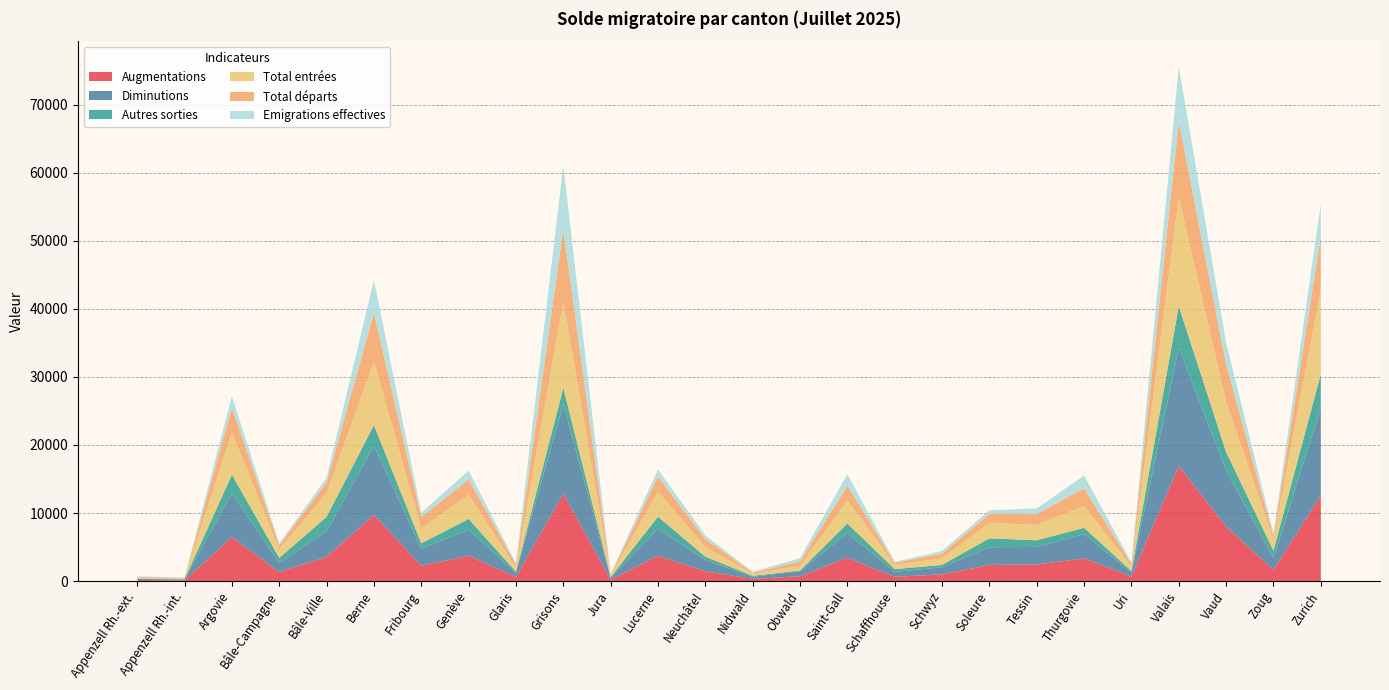

Reading left to right, what are all the values shown in this chart?

Augmentations: Appenzell Rh.-ext.=154	Appenzell Rh.-int.=114	Argovie=6470	Bâle-Campagne=1345	Bâle-Ville=3566	Berne=9745	Fribourg=2265	Genève=3725	Glaris=609	Grisons=12866	Jura=221	Lucerne=3729	Neuchâtel=1436	Nidwald=328	Obwald=719	Saint-Gall=3440	Schaffhouse=637	Schwyz=990	Soleure=2376	Tessin=2445	Thurgovie=3347	Uri=666	Valais=16932	Vaud=8017	Zoug=1636	Zurich=12616
Diminutions: Appenzell Rh.-ext.=169	Appenzell Rh.-int.=119	Argovie=6422	Bâle-Campagne=1332	Bâle-Ville=3749	Berne=10160	Fribourg=2481	Genève=3821	Glaris=611	Grisons=13128	Jura=270	Lucerne=3987	Neuchâtel=1675	Nidwald=310	Obwald=732	Saint-Gall=3615	Schaffhouse=720	Schwyz=1039	Soleure=2599	Tessin=2571	Thurgovie=3549	Uri=602	Valais=17329	Vaud=8229	Zoug=1689	Zurich=12819
Autres sorties: Appenzell Rh.-ext.=63	Appenzell Rh.-int.=40	Argovie=2743	Bâle-Campagne=738	Bâle-Ville=2120	Berne=3013	Fribourg=798	Genève=1576	Glaris=164	Grisons=2410	Jura=118	Lucerne=1750	Neuchâtel=479	Nidwald=139	Obwald=104	Saint-Gall=1406	Schaffhouse=404	Schwyz=346	Soleure=1305	Tessin=985	Thurgovie=931	Uri=212	Valais=6124	Vaud=2704	Zoug=1134	Zurich=4984
Total entrées: Appenzell Rh.-ext.=150	Appenzell Rh.-int.=112	Argovie=6177	Bâle-Campagne=1267	Bâle-Ville=3474	Berne=9340	Fribourg=2193	Genève=3573	Glaris=584	Grisons=12603	Jura=202	Lucerne=3638	Neuchâtel=1389	Nidwald=326	Obwald=693	Saint-Gall=3362	Schaffhouse=623	Schwyz=964	Soleure=2300	Tessin=2243	Thurgovie=3219	Uri=644	Valais=15960	Vaud=7370	Zoug=1614	Zurich=12350
Total départs: Appenzell Rh.-ext.=106	Appenzell Rh.-int.=79	Argovie=3679	Bâle-Campagne=594	Bâle-Ville=1629	Berne=7147	Fribourg=1683	Genève=2245	Glaris=447	Grisons=10718	Jura=152	Lucerne=2237	Neuchâtel=1196	Nidwald=171	Obwald=628	Saint-Gall=2209	Schaffhouse=316	Schwyz=693	Soleure=1294	Tessin=1586	Thurgovie=2618	Uri=390	Valais=11205	Vaud=5525	Zoug=555	Zurich=7835
Emigrations effectives: Appenzell Rh.-ext.=62	Appenzell Rh.-int.=69	Argovie=1685	Bâle-Campagne=223	Bâle-Ville=652	Berne=4787	Fribourg=649	Genève=1272	Glaris=226	Grisons=9304	Jura=82	Lucerne=1068	Neuchâtel=536	Nidwald=89	Obwald=492	Saint-Gall=1680	Schaffhouse=122	Schwyz=408	Soleure=522	Tessin=848	Thurgovie=1853	Uri=243	Valais=7983	Vaud=3178	Zoug=391	Zurich=4790